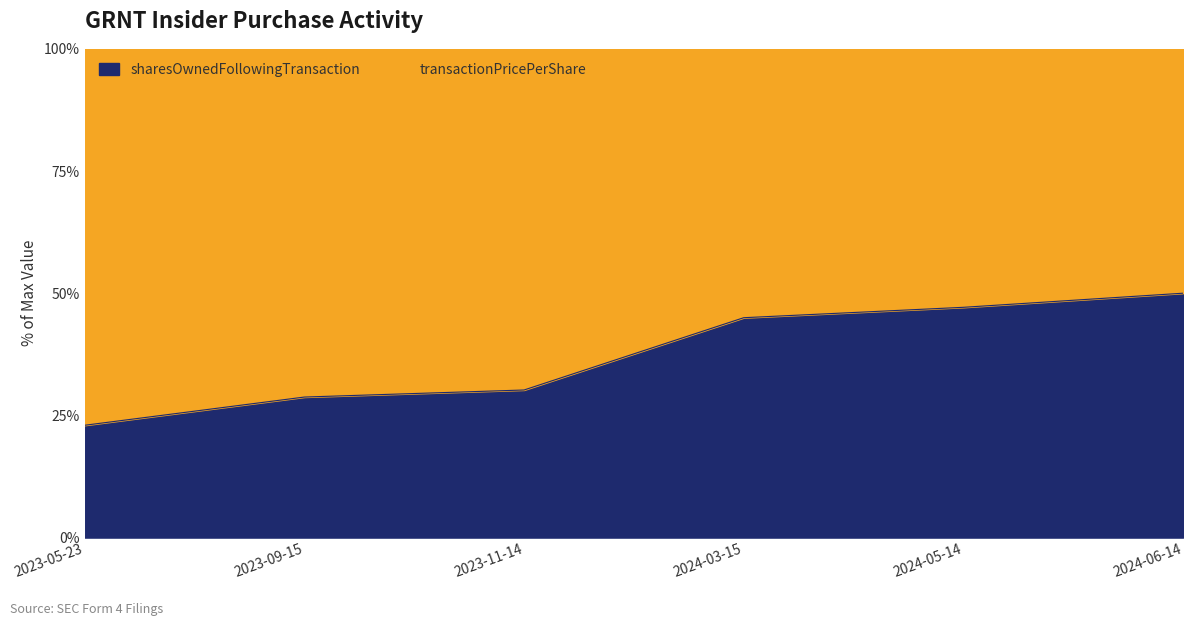

Which has a higher value, 2023-05-23 or 2023-09-15?

2023-09-15